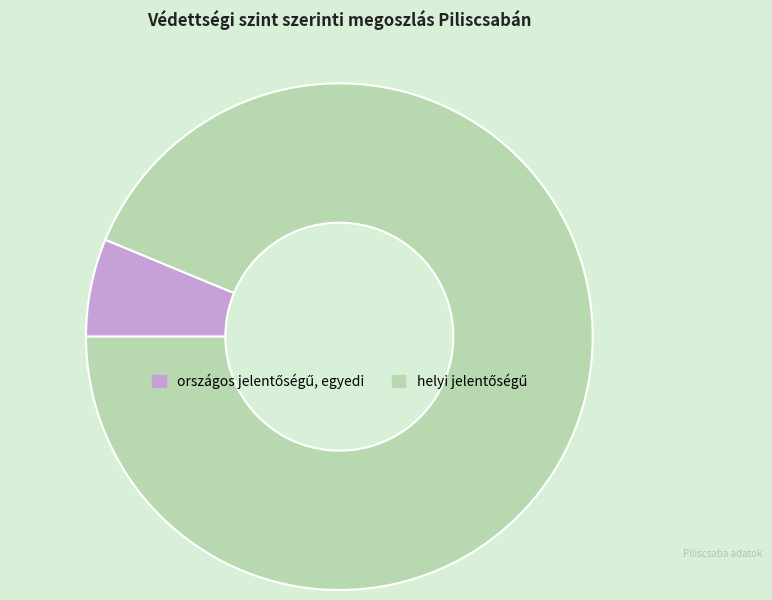

How many segments does this pie chart have?

2